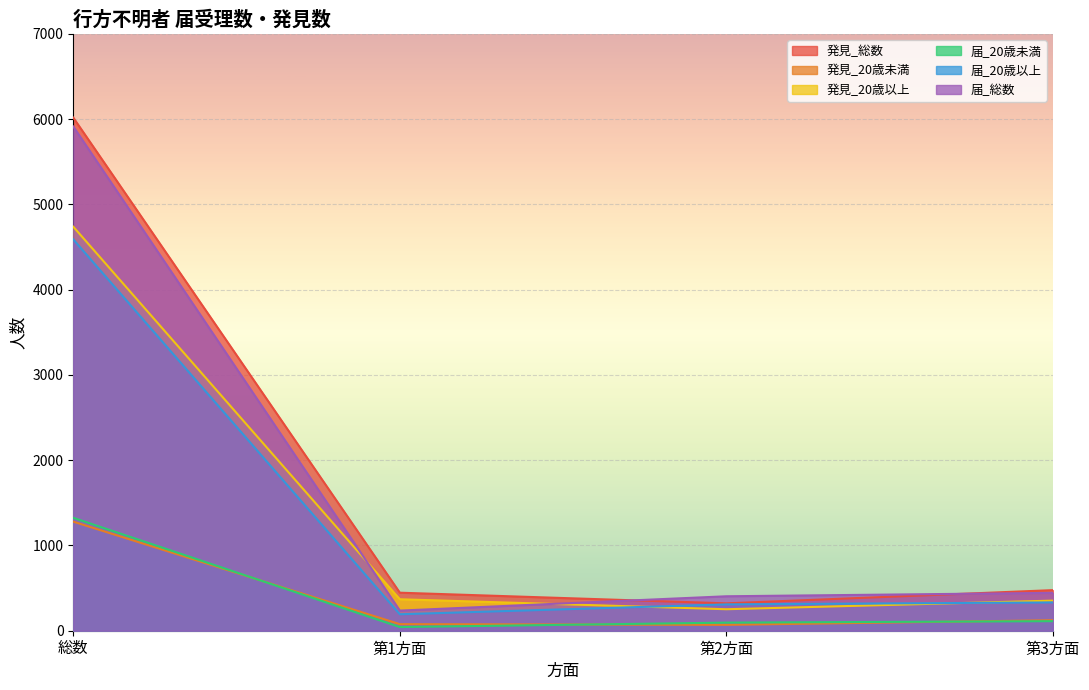

The value of 届_20歳以上 at 第3方面 is 332. True or false?

True